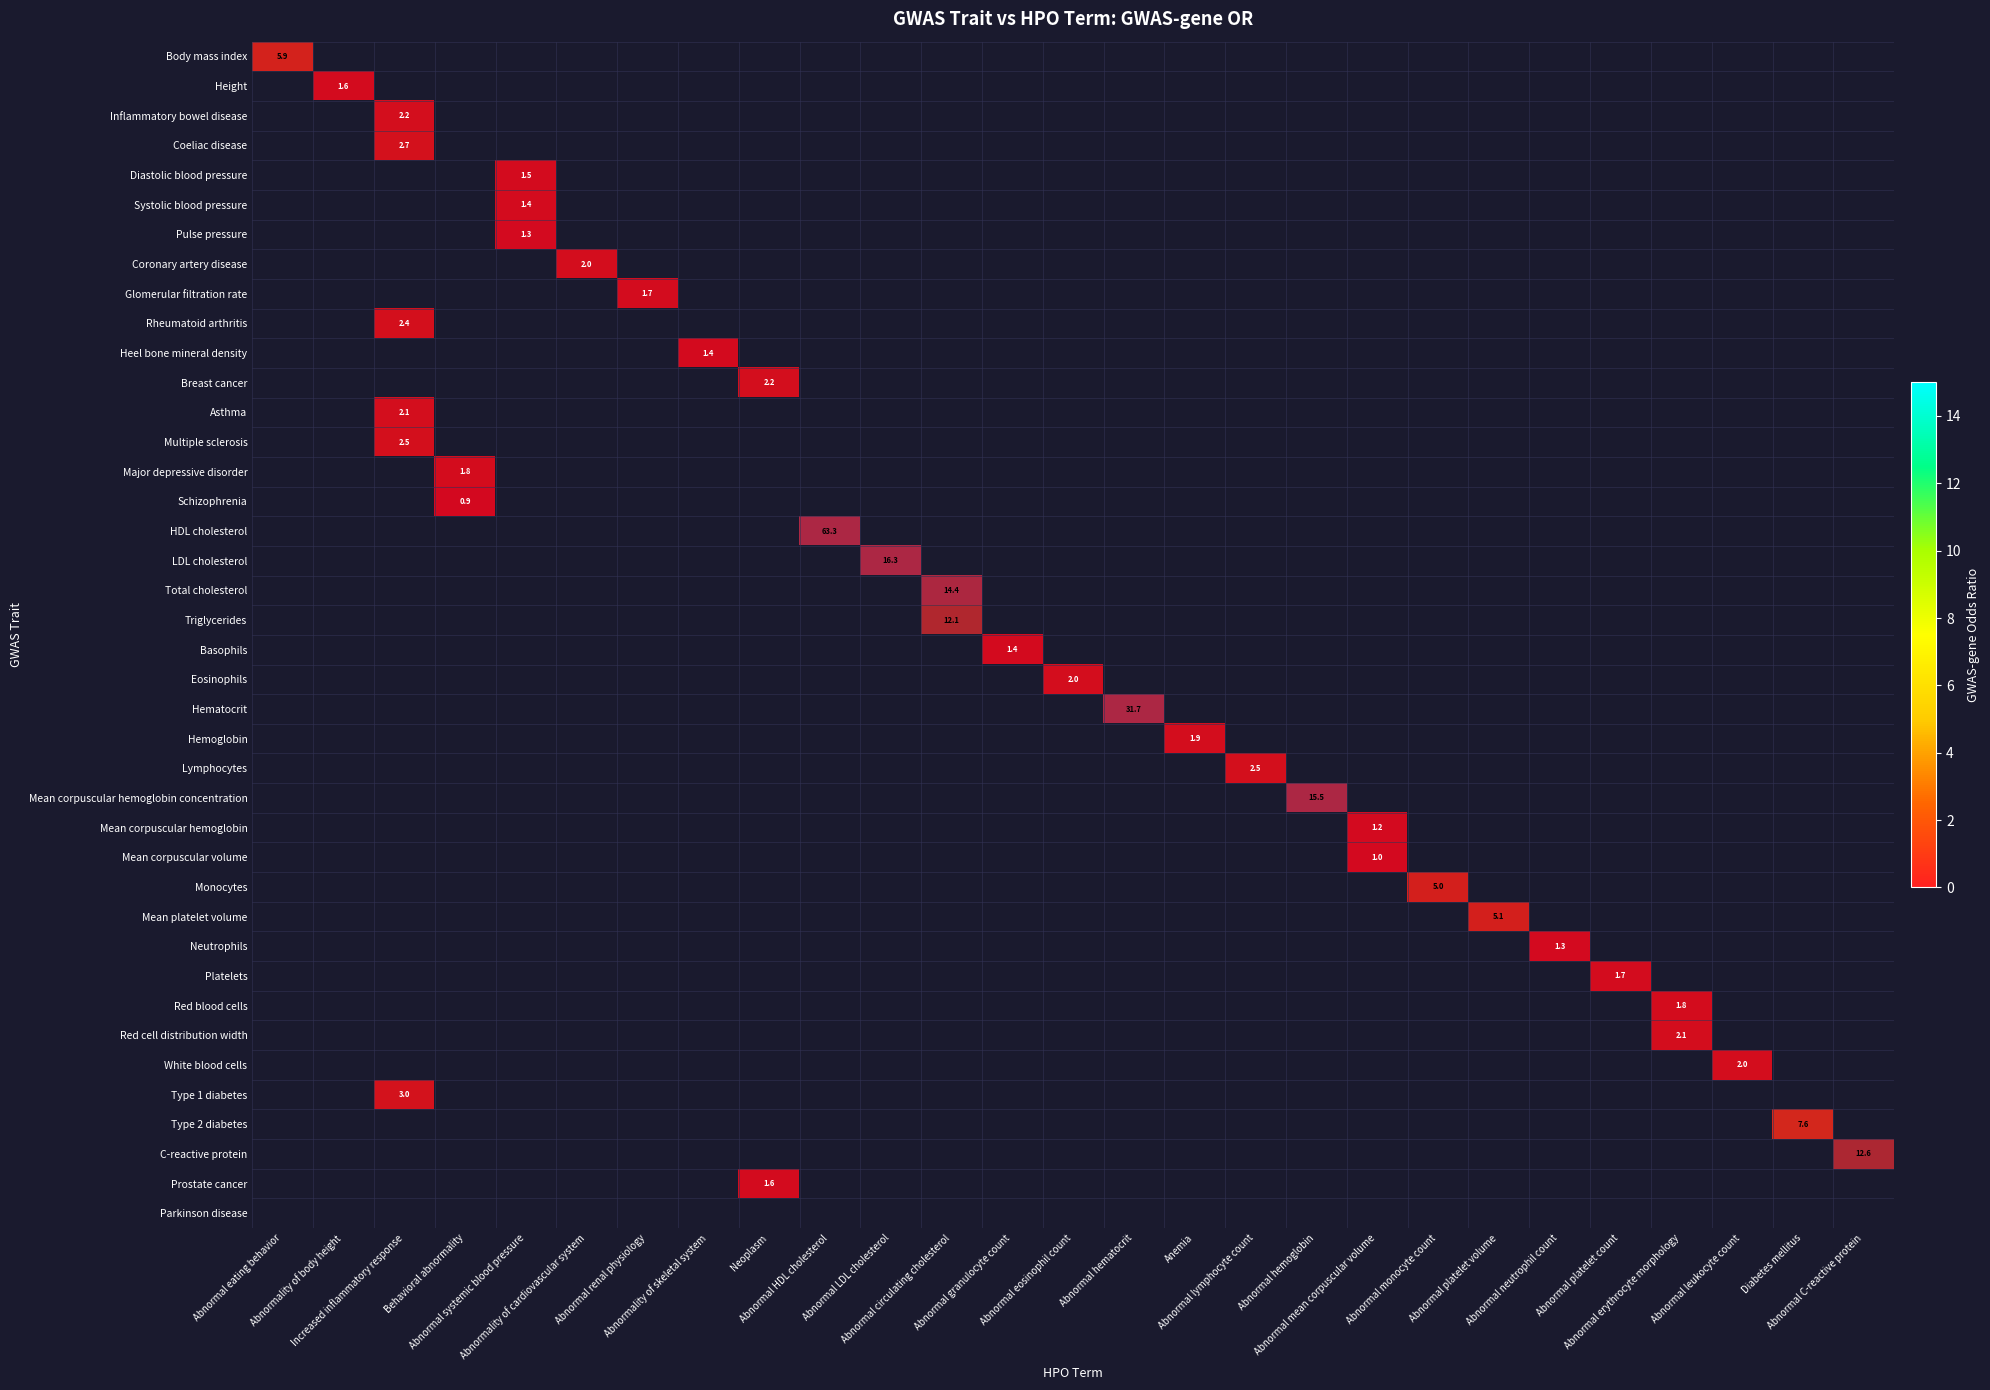

True or false: Rheumatoid arthritis has a value of 1 at Abnormal eating behavior.

False